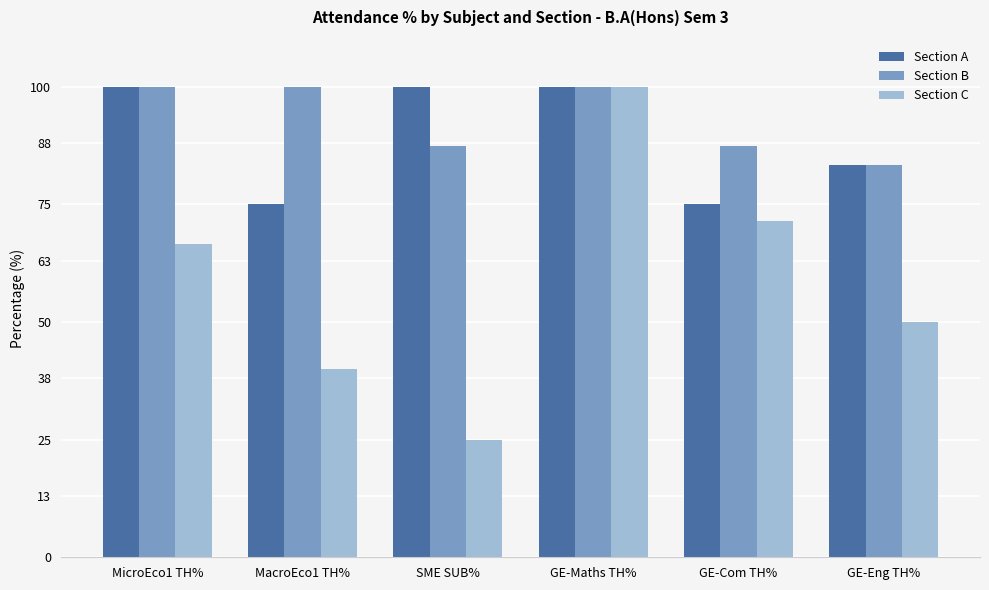

Which series changed the most between MacroEco1 TH% and GE-Eng TH%?

Section B